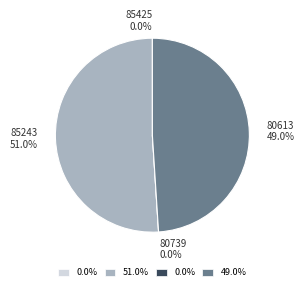

To the nearest percent, what portion does 80613 represent?

49%